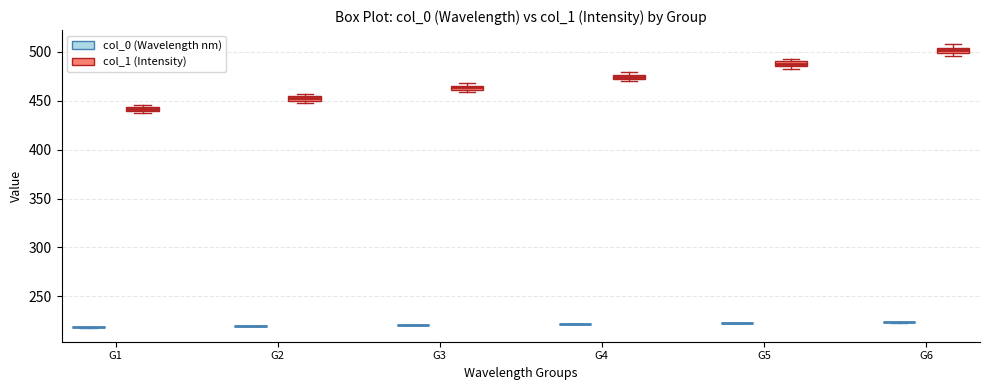

Where is the upper edge of the box for G3 (col_1 (Intensity)) on the y-axis? The values are not printed on the chart, so give them approximately, as read against the axis.

465